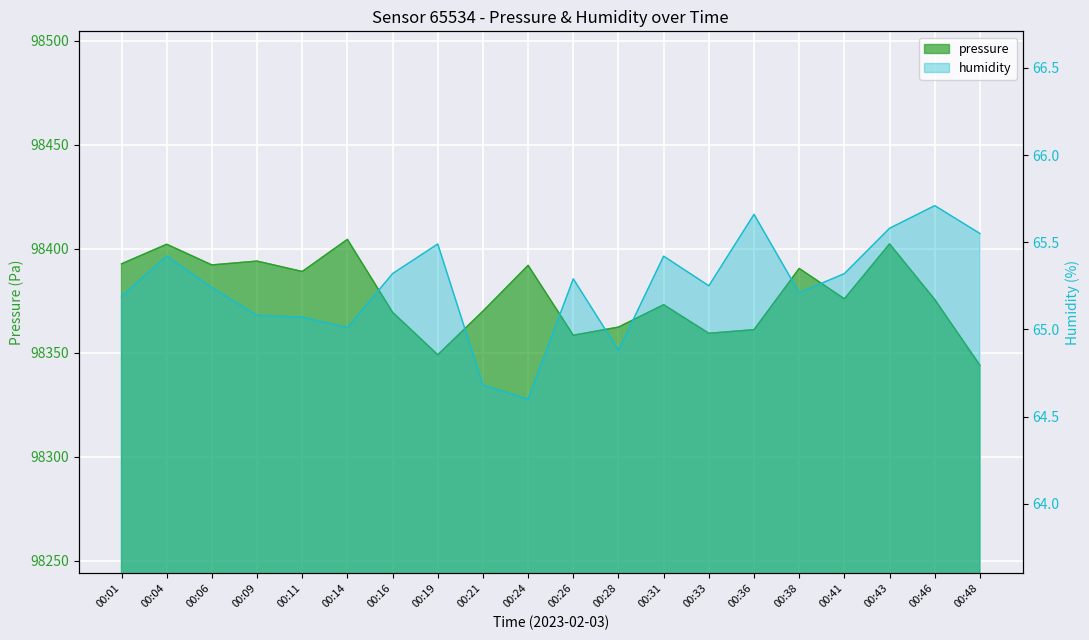

In pressure, how many points are higher than both neighbors (excluding endpoints)?

7